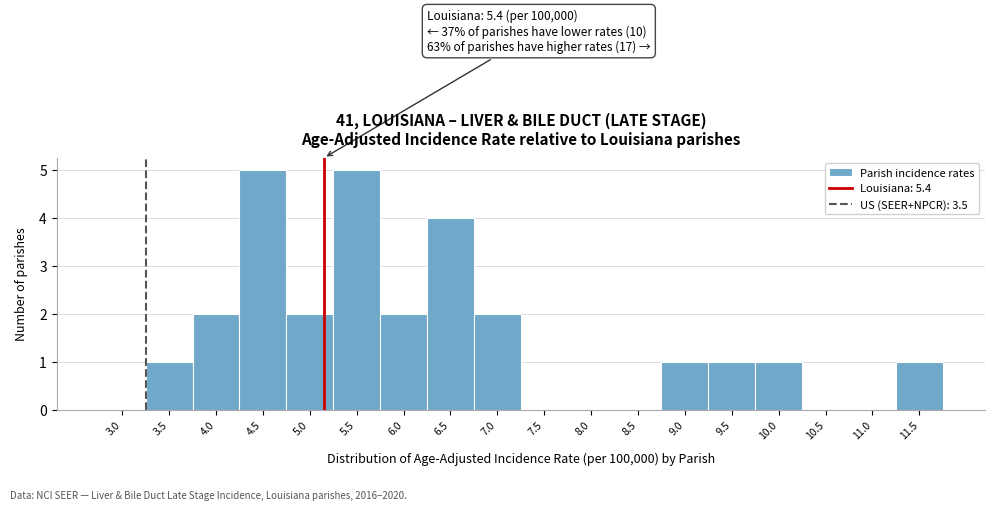

Reading left to right, extract all data points from this chart.

3.0=0	3.5=1	4.0=2	4.5=5	5.0=2	5.5=5	6.0=2	6.5=4	7.0=2	7.5=0	8.0=0	8.5=0	9.0=1	9.5=1	10.0=1	10.5=0	11.0=0	11.5=1